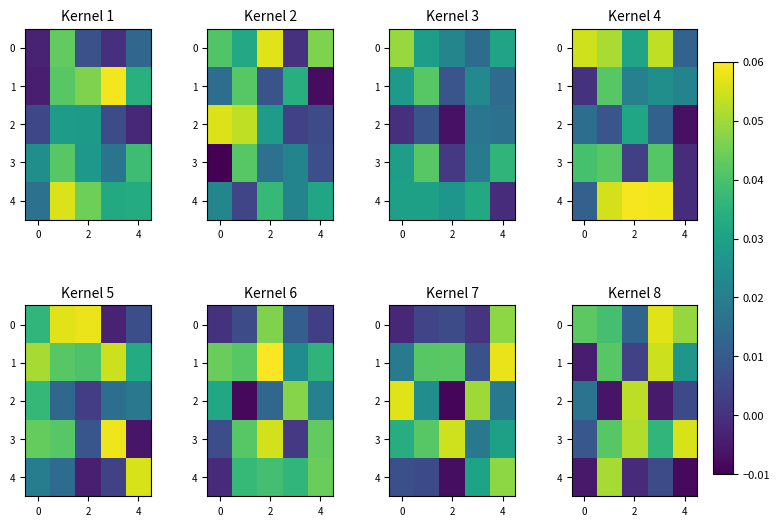

The row_3 series shows 0.0 at 2. True or false?

False